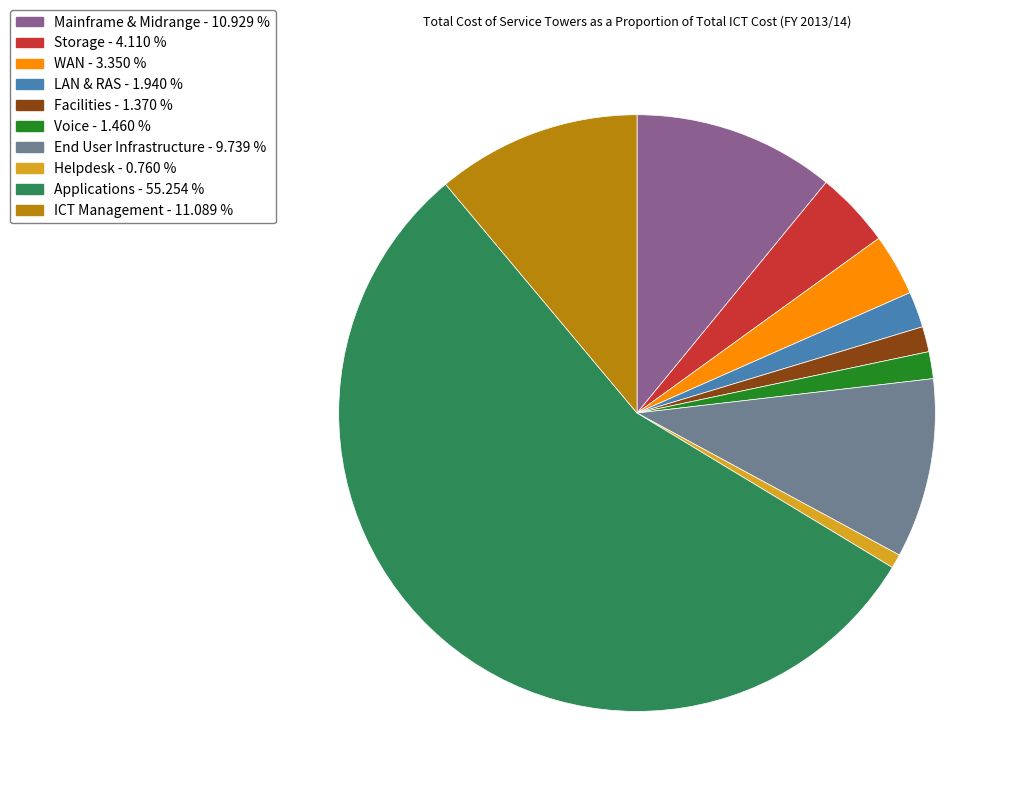

Is it true that Helpdesk is 1% of the pie?

True